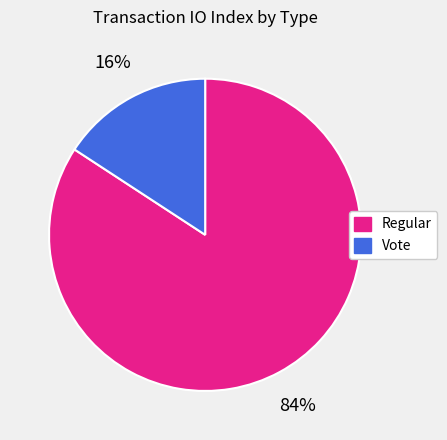

Which has a higher value, Regular or Vote?

Regular